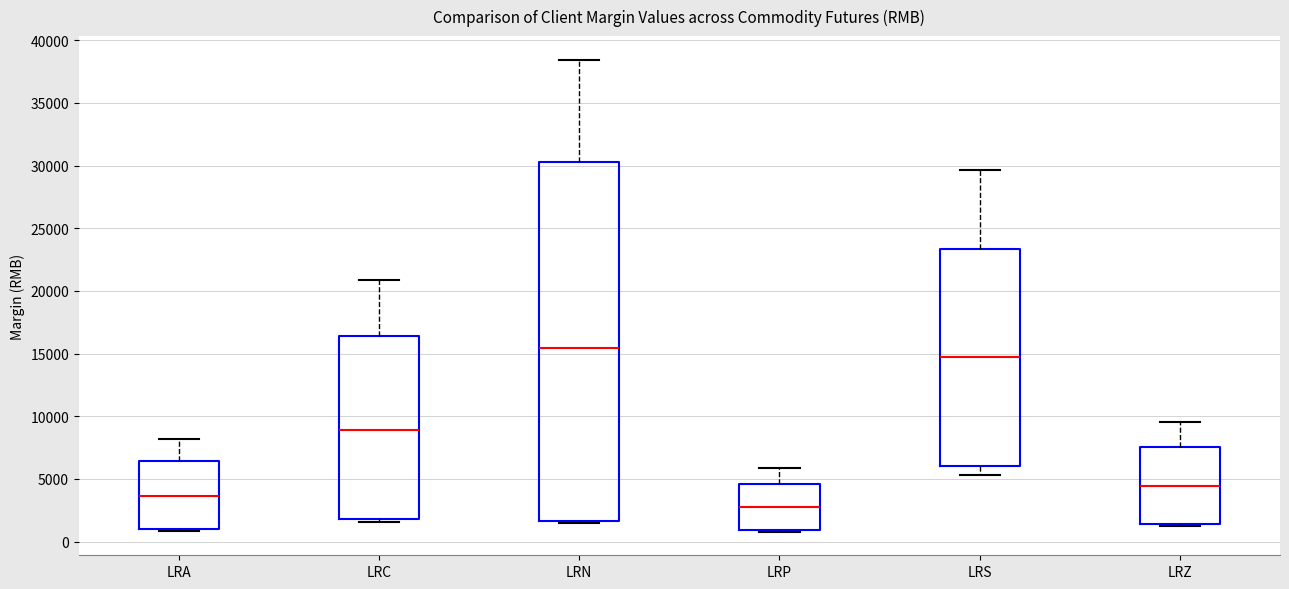

Reading left to right, read every box against the y-axis: the position of its median line, the range the box covers, and the ends of its whiskers. The values are not printed on the chart, so give them approximately, as read against the axis.

LRA: median 3500, box 1000 to 6500, whiskers 1000 to 8000
LRC: median 9000, box 2000 to 16500, whiskers 1500 to 21000
LRN: median 15500, box 1500 to 30500, whiskers 1500 (just below the box's lower edge) to 38500
LRP: median 2500, box 1000 to 4500, whiskers 1000 to 6000
LRS: median 14500, box 6000 to 23500, whiskers 5500 to 29500
LRZ: median 4500, box 1500 to 7500, whiskers 1000 to 9500